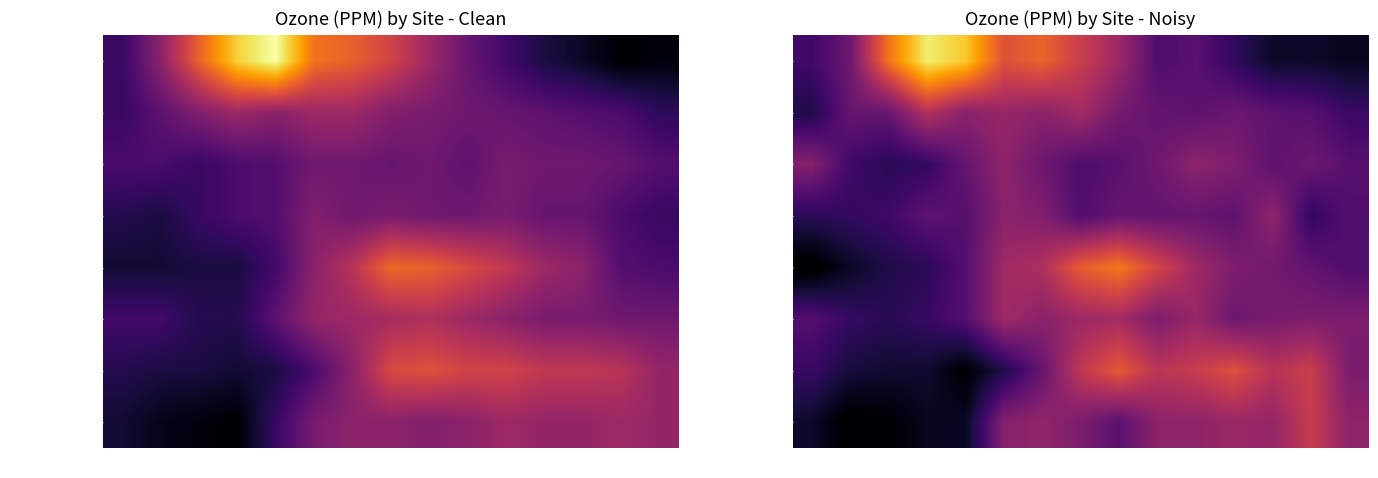

How many categories are shown in the chart?

15